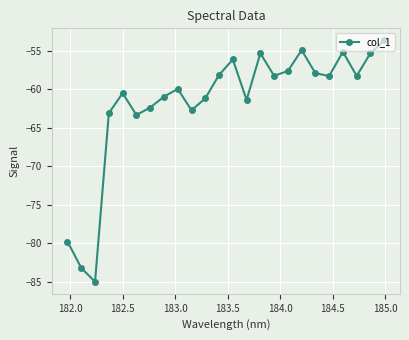

True or false: the data has more than 2 interior local peaks.

True